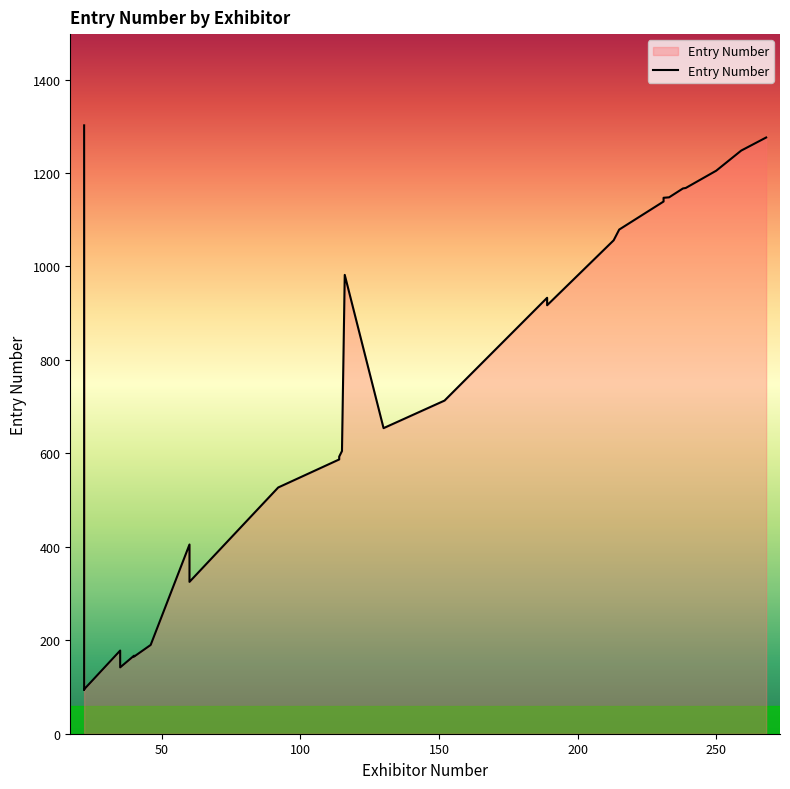

Between 189 and 114, which is larger?

189